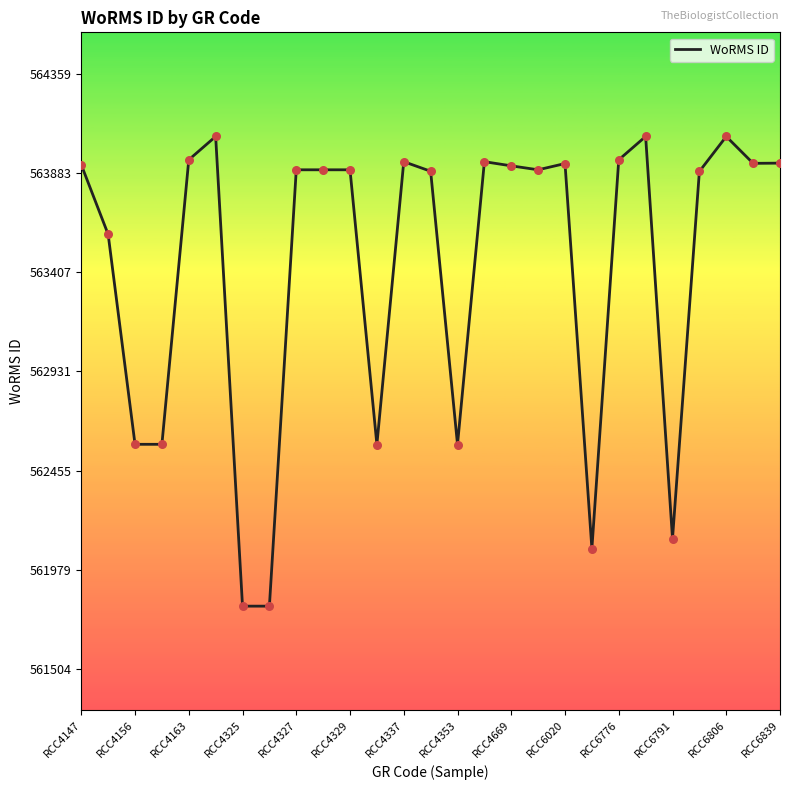

What is the greatest value displayed?

564059